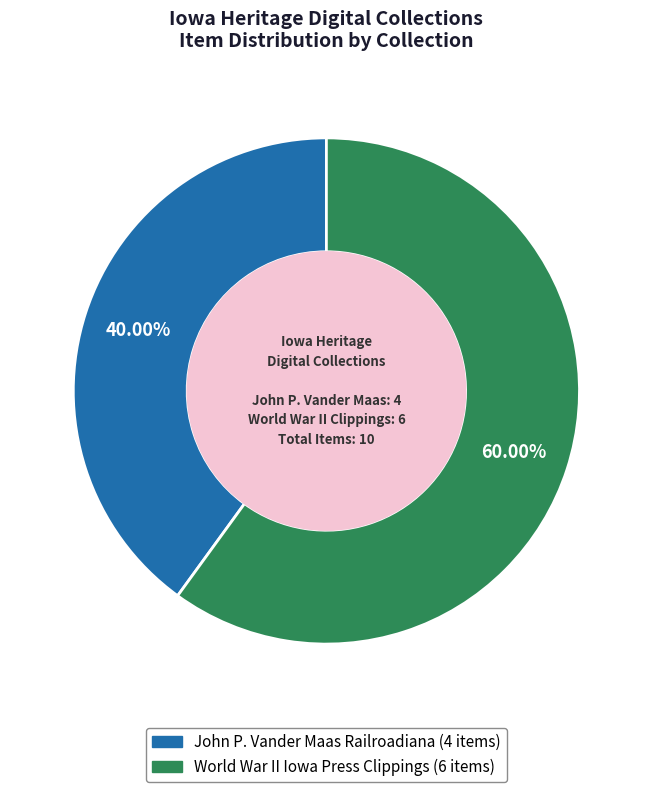

Does any single category account for the majority?

Yes